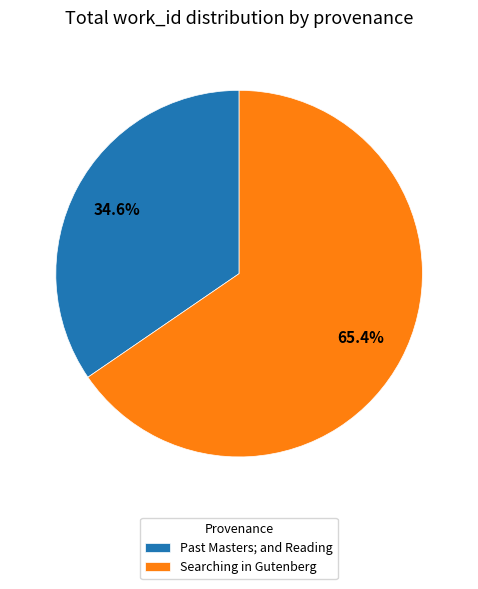

Which category has the biggest portion of the pie?

Searching in Gutenberg